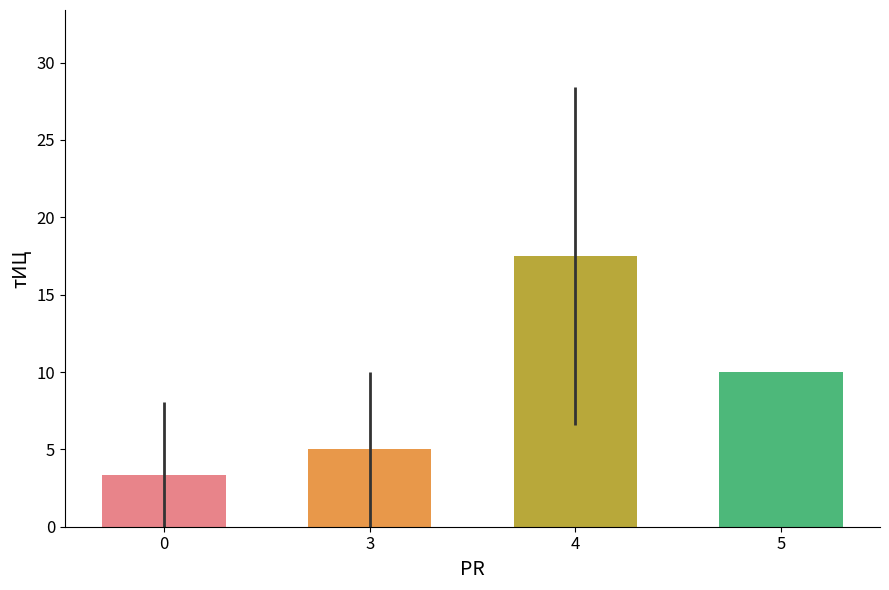

What is the smallest value displayed?

3.3